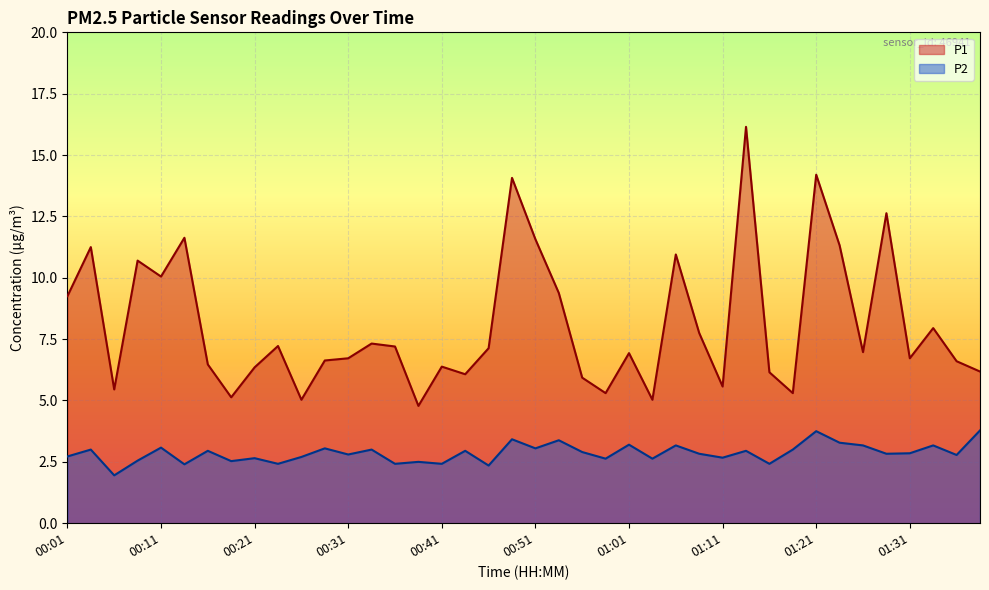

Is the value of P1 at 01:21 greater than the value of P2 at 01:39?

Yes